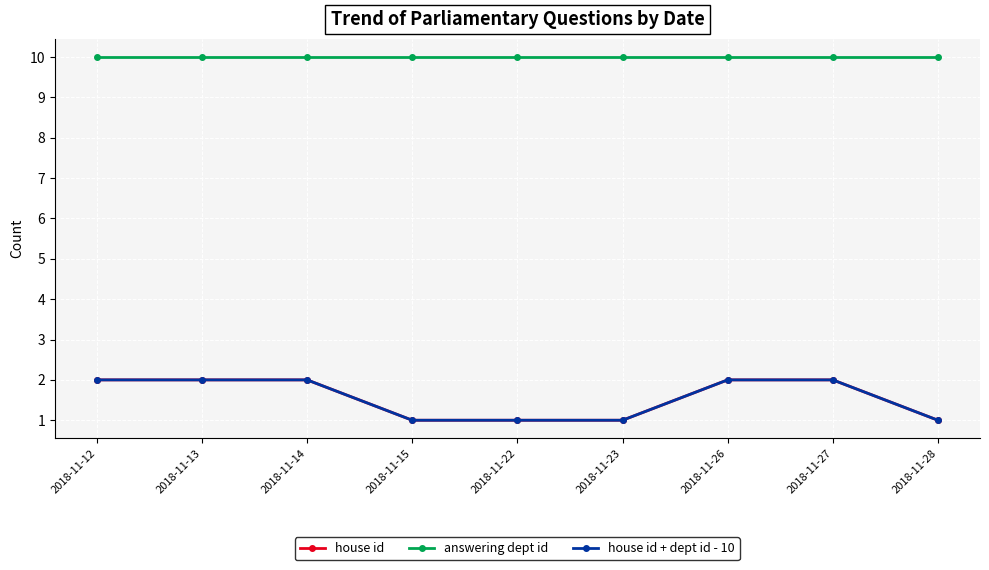

Does the chart have visible grid lines?

Yes